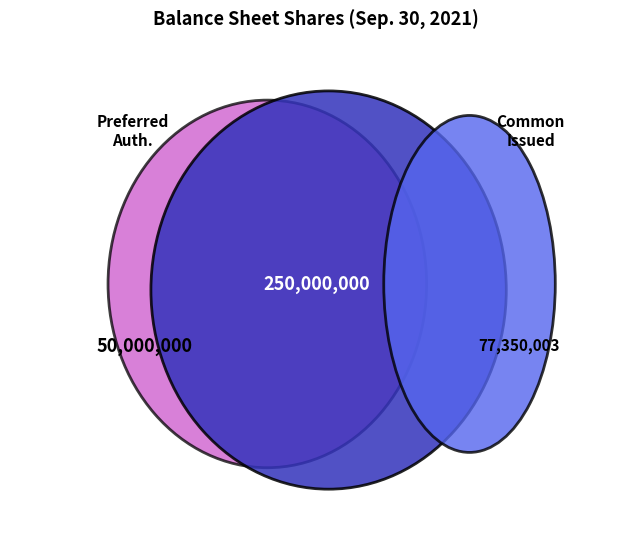

Is it true that Common stock, authorized shares is 66% of the pie?

True